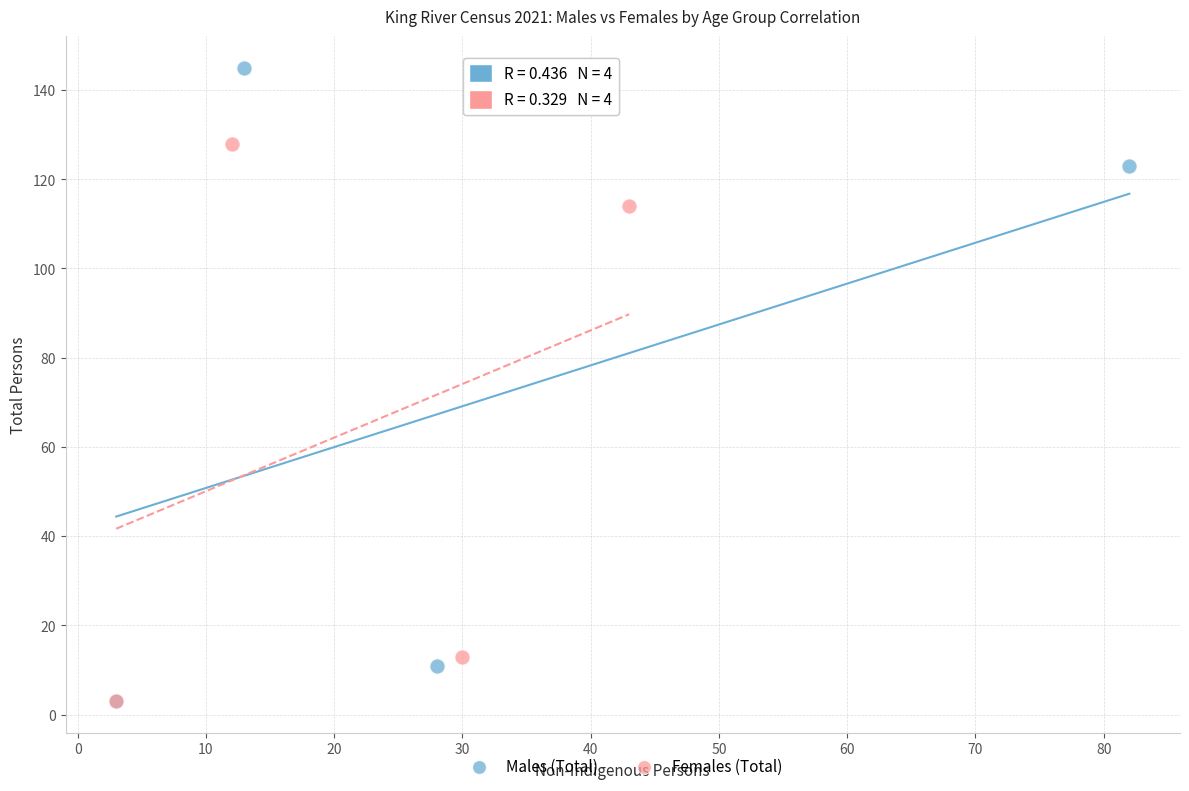

Which series has the largest Y range (max minus min)?

Males (Total)